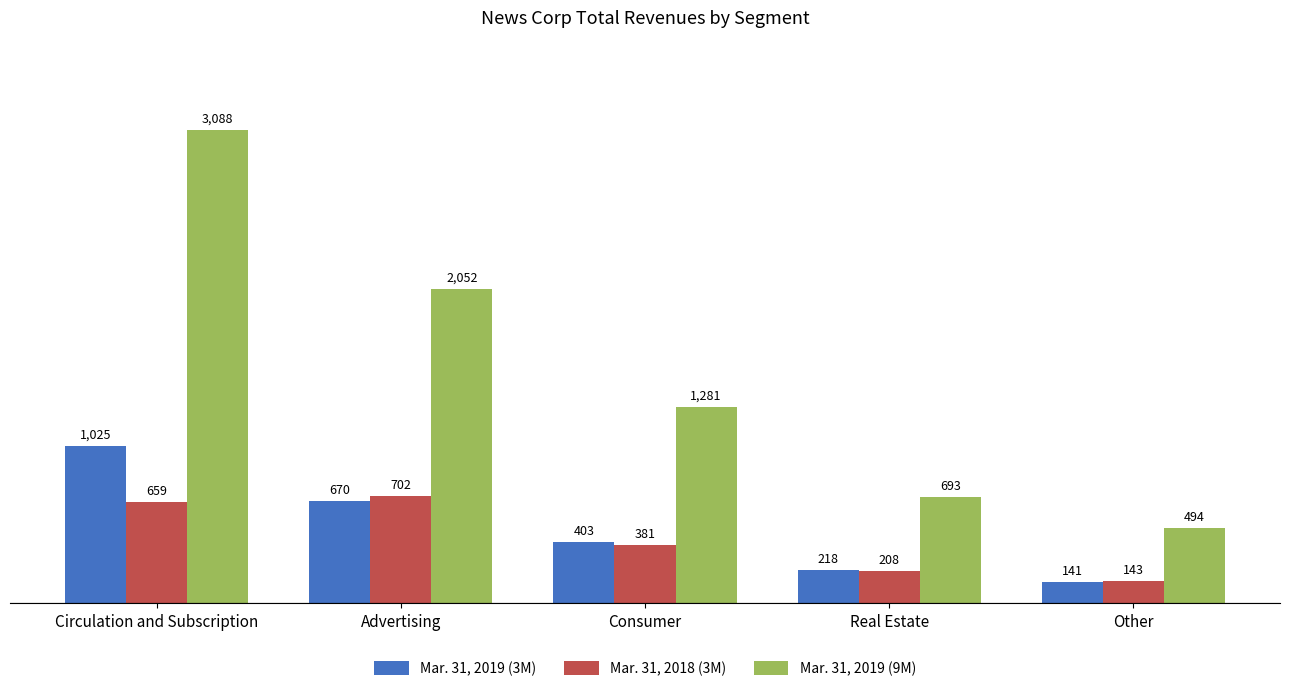

List the labels in order of Mar. 31, 2019 (3M) value, smallest first.

Other, Real Estate, Consumer, Advertising, Circulation and Subscription